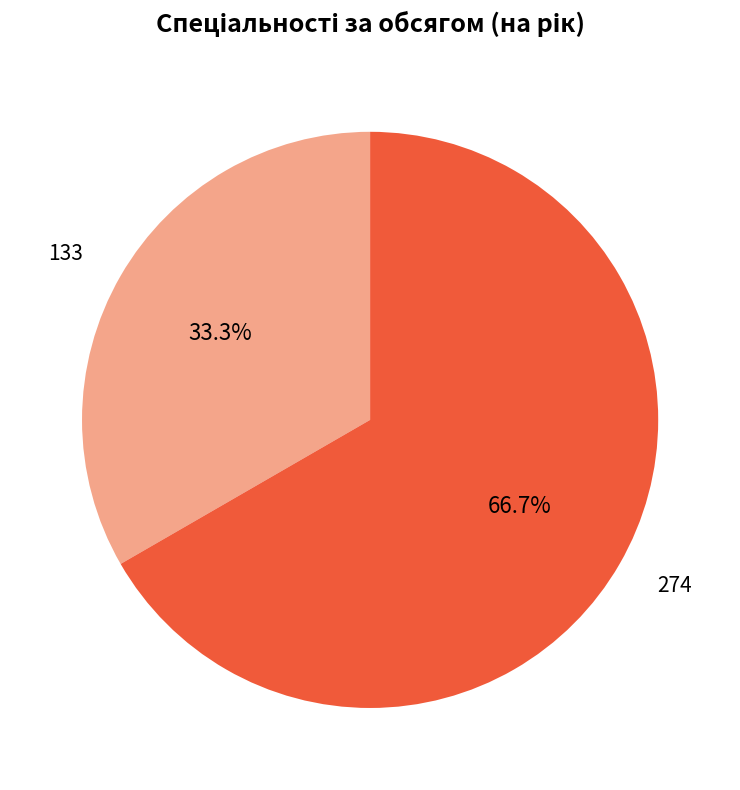

Is there a majority slice in this chart?

Yes